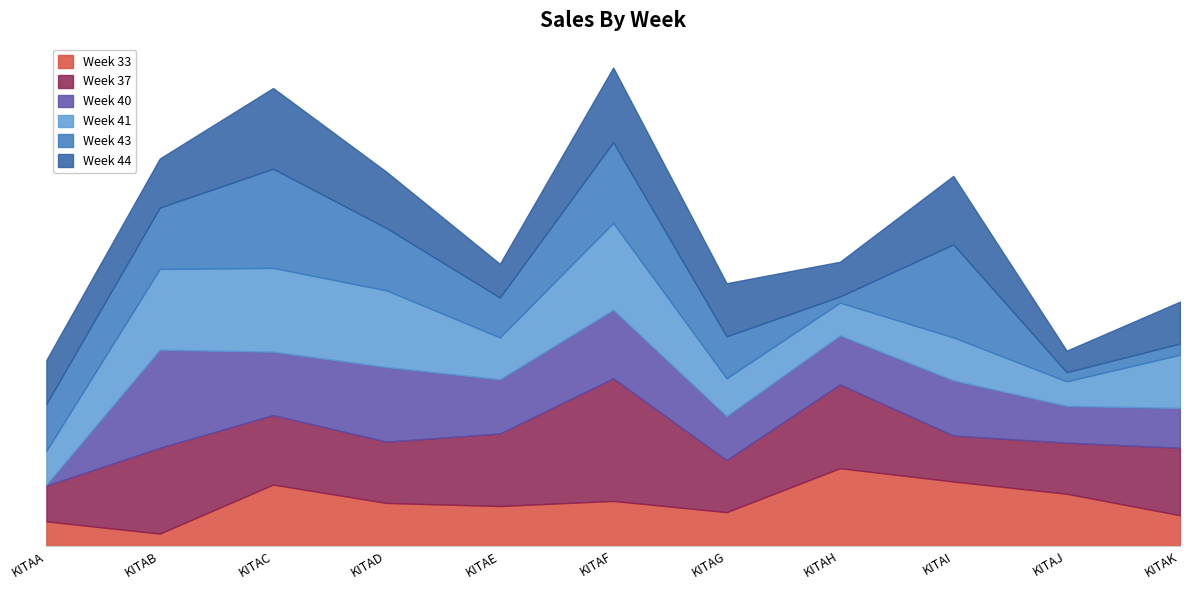

What is the difference between the highest and lowest values at KITAK?

55